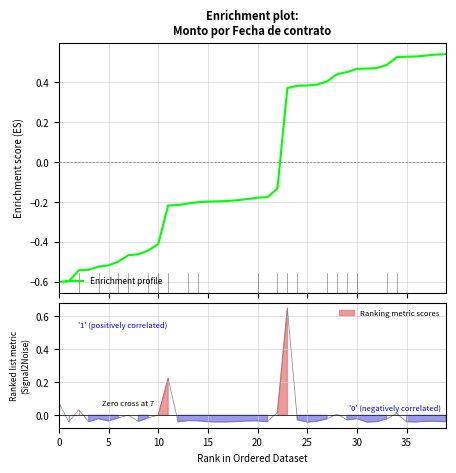

Count the values in the range 0 to 1.

17